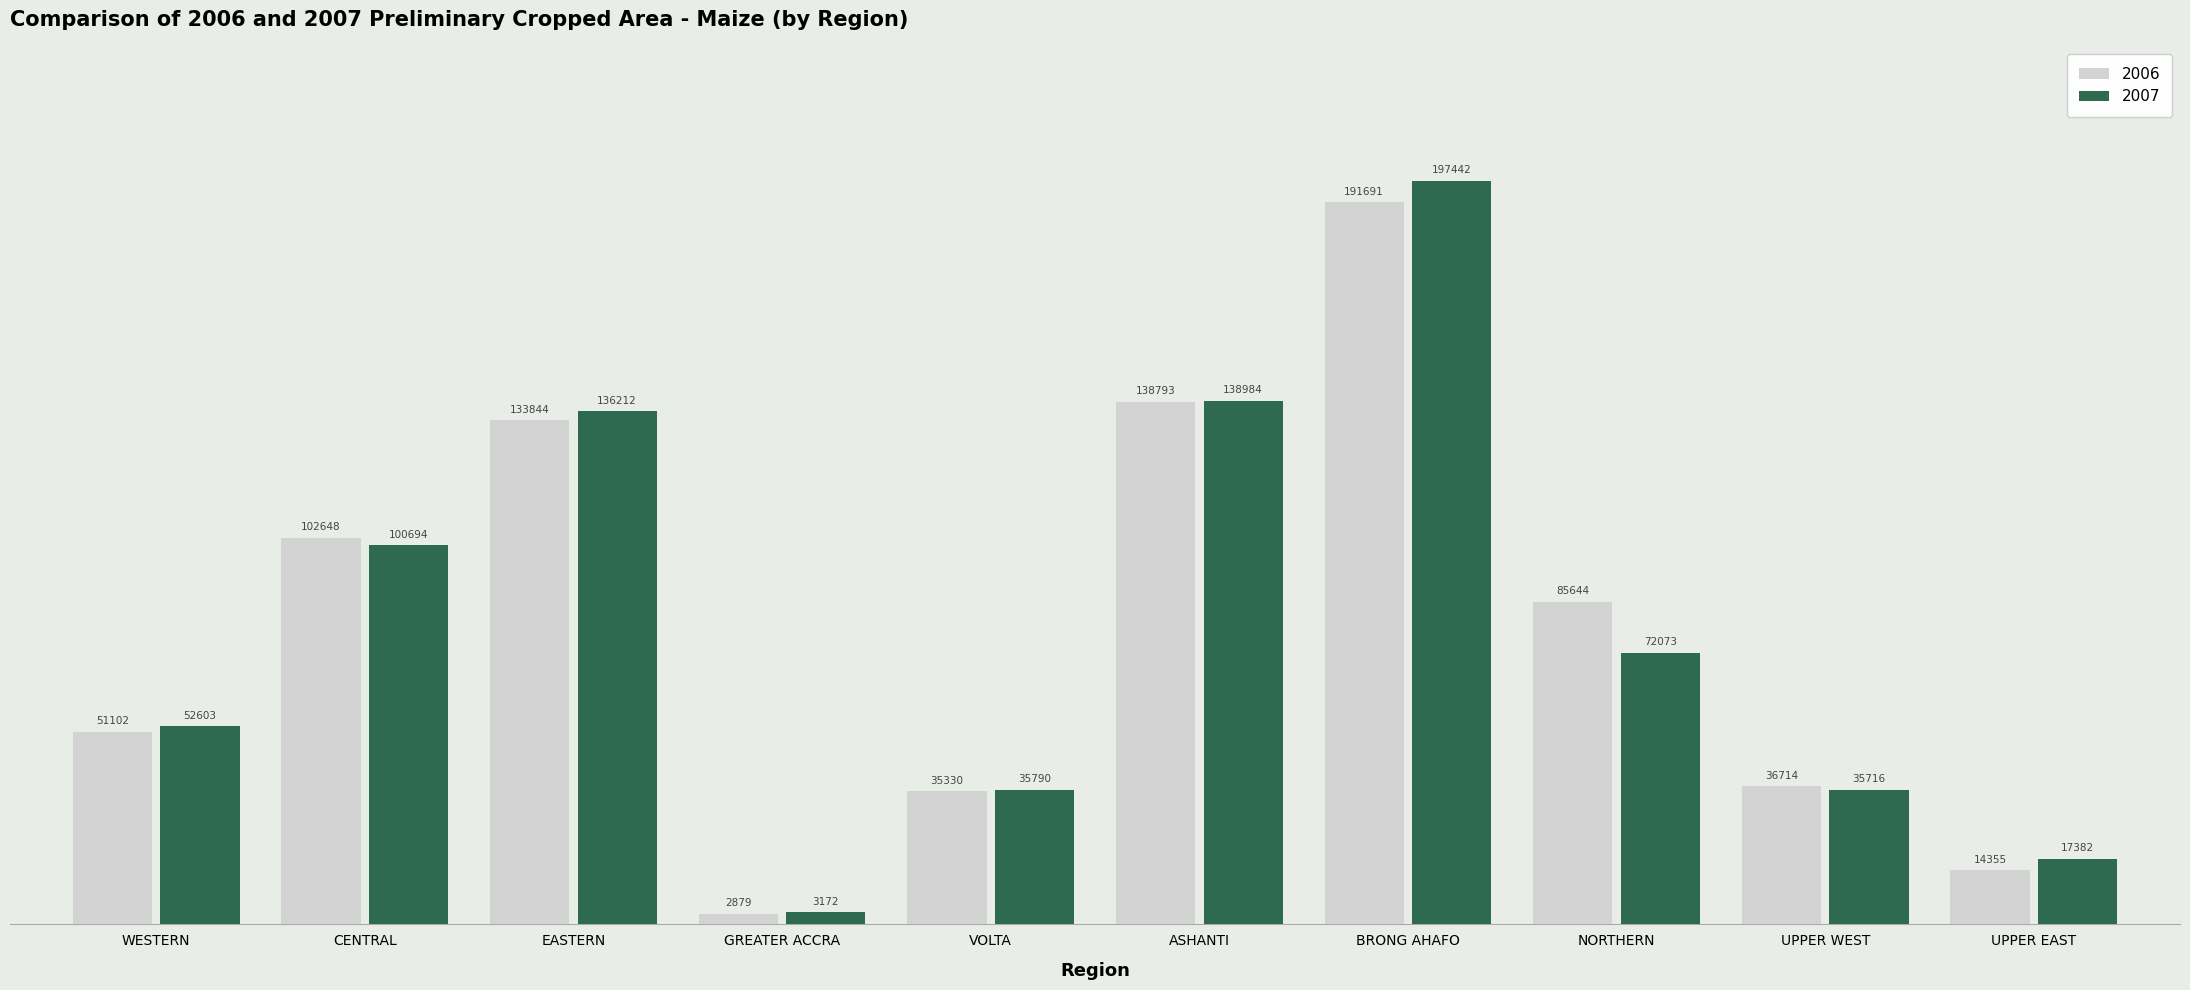

Which series changed the most between VOLTA and UPPER EAST?

2006